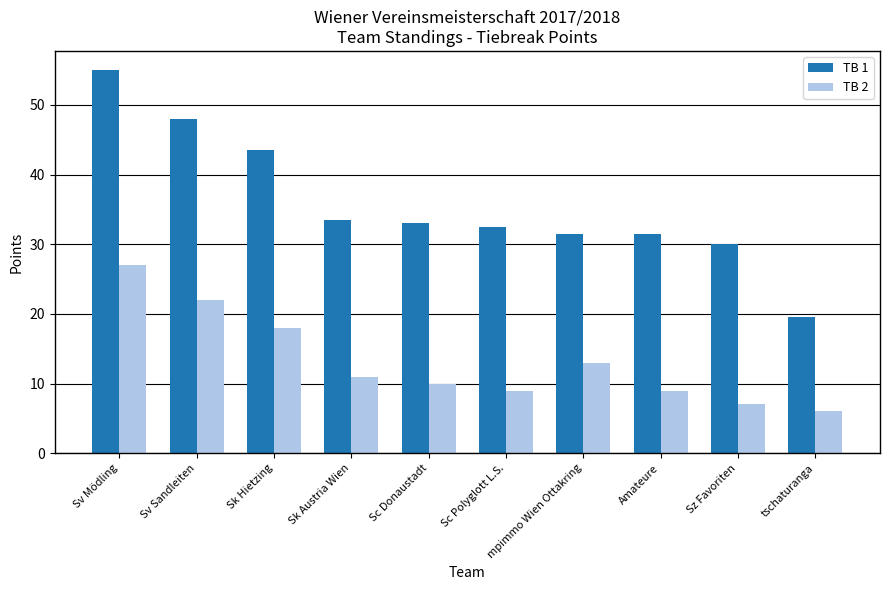

List the series in order of their peak value, highest first.

TB 1, TB 2